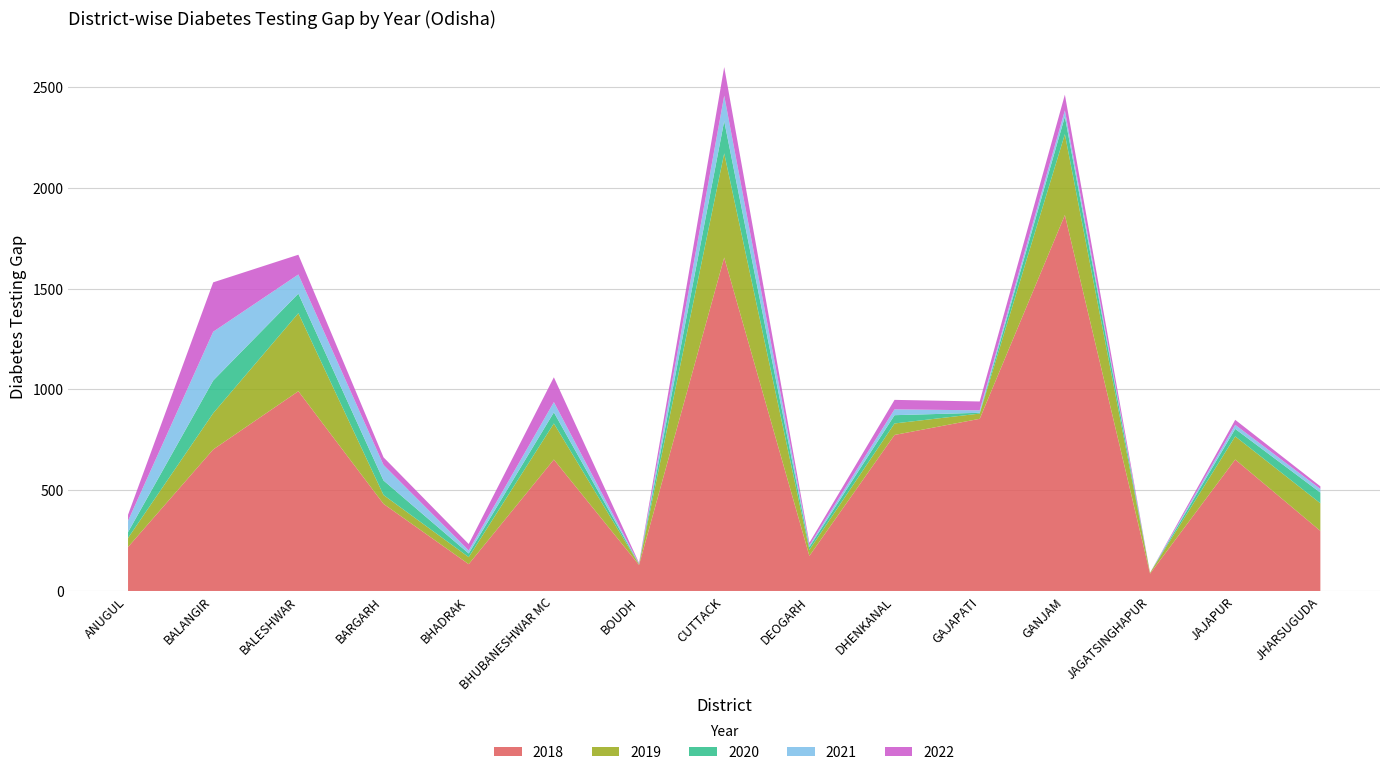

Reading left to right, what are all the values shown in this chart?

2018: 218	702	991	432	133	652	129	1654	174	774	854	1865	86	652	298
2019: 45	180	387	44	35	179	3	517	30	57	26	401	4	115	137
2020: 29	162	97	72	18	55	2	160	14	41	4	87	0	37	53
2021: 56	242	95	77	15	51	1	126	8	29	12	31	0	20	18
2022: 30	245	98	38	32	123	4	142	13	47	44	78	0	25	13